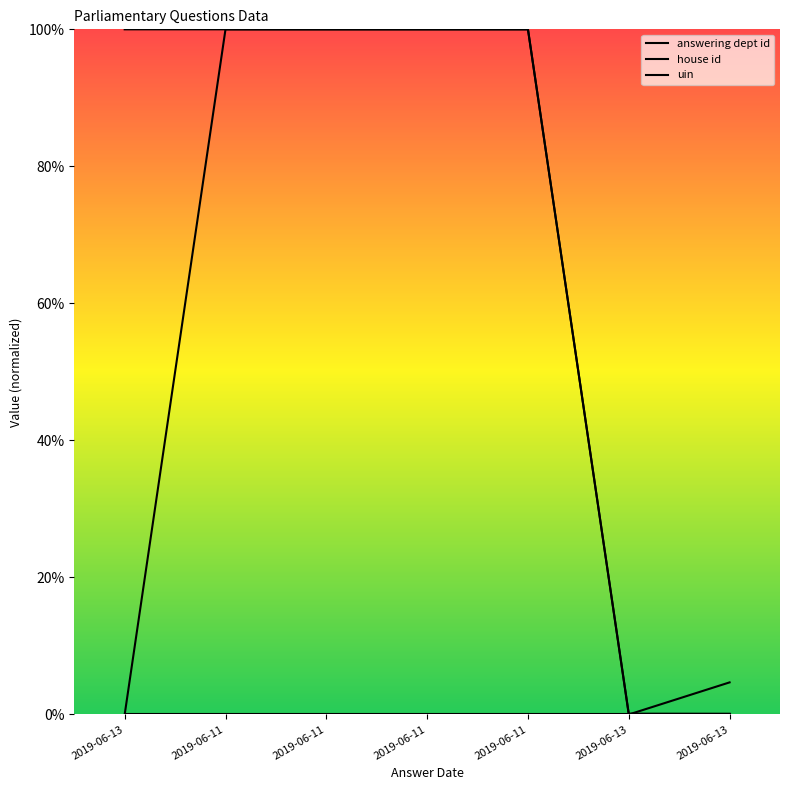

Read the uin value at 2019-06-11.

100.0